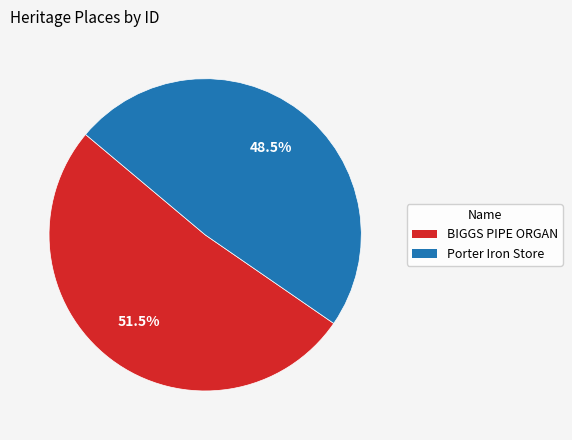

Is it true that BIGGS PIPE ORGAN is 63% of the pie?

False